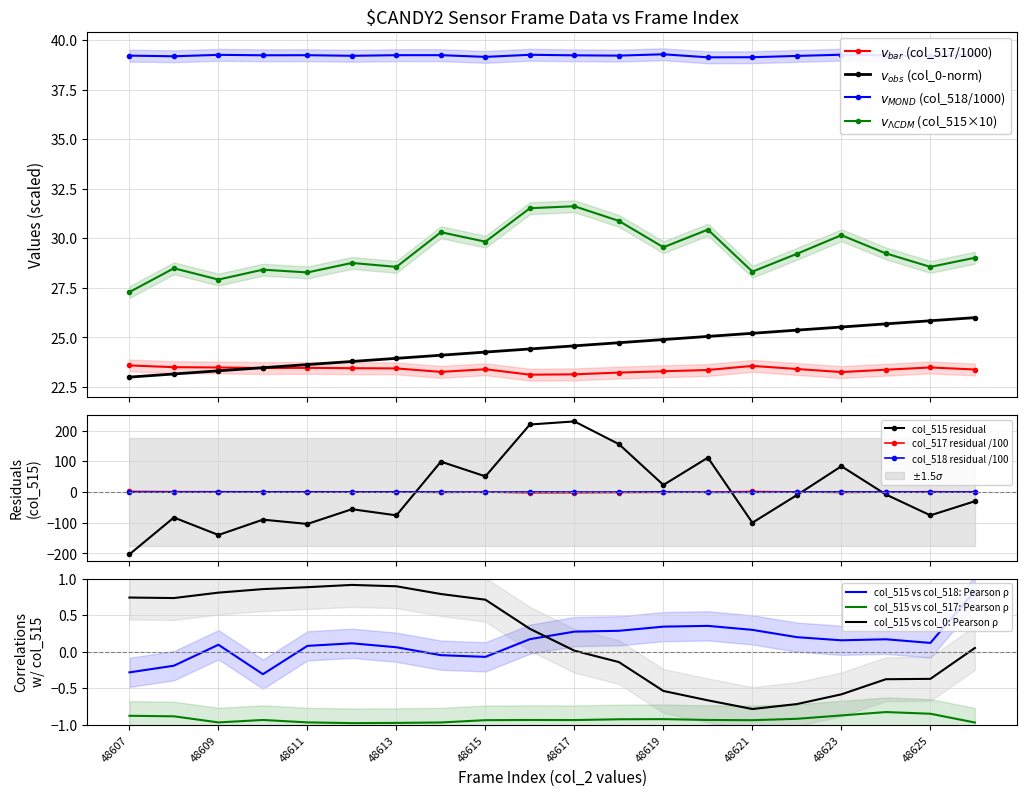

Rank the series by their maximum value, from highest to lowest.

col_518 (val2), col_515 (total), col_0 (timestamp), col_517 (val1)